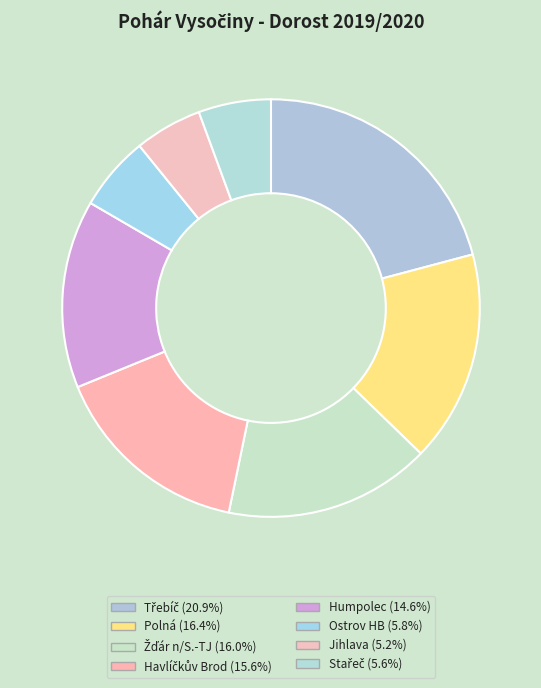

To the nearest percent, what is the combined percentage of Jihlava and Havlíčkův Brod?

21%